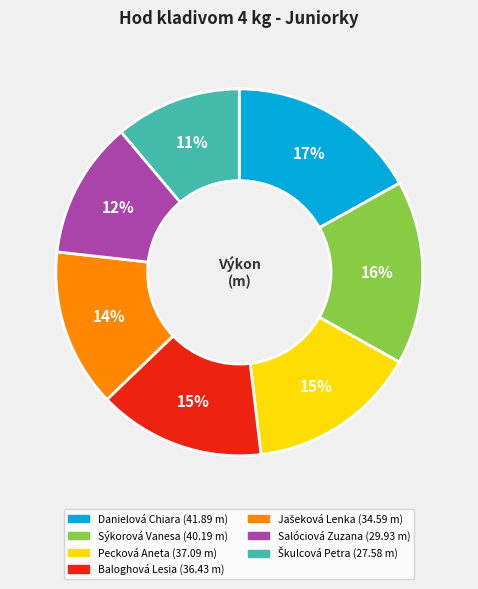

True or false: Sýkorová Vanesa accounts for 16% of the total.

True